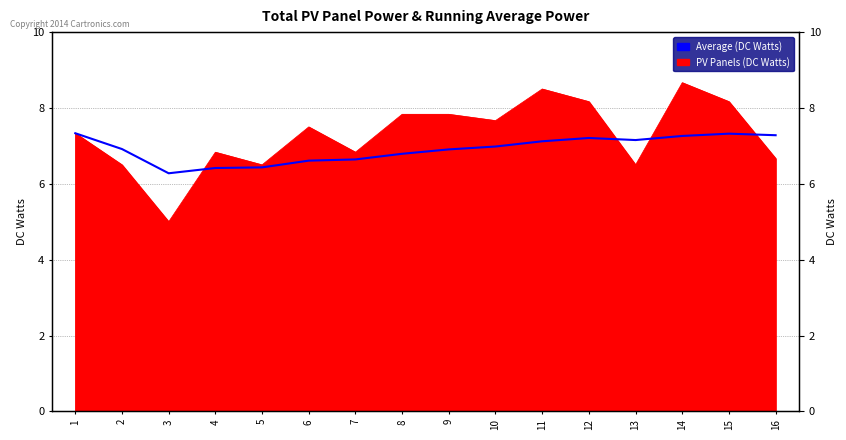

How many points are lower than both their immediate neighbors (excluding endpoints)?

2